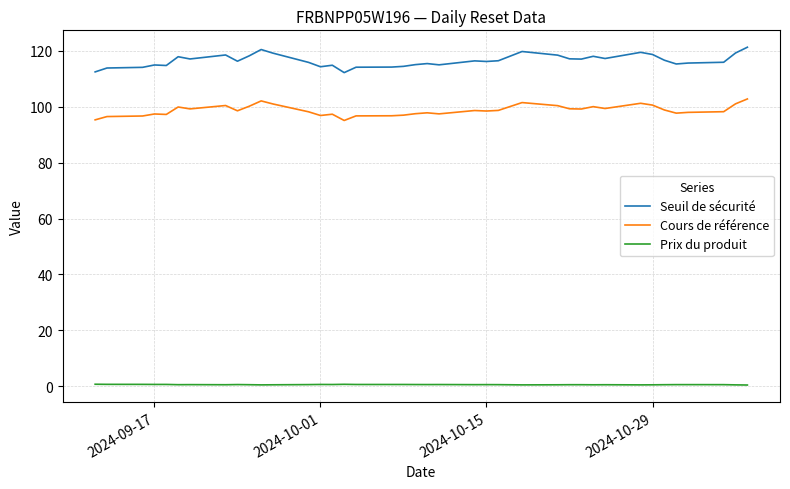

Does the chart display data point markers on the line(s)?

No